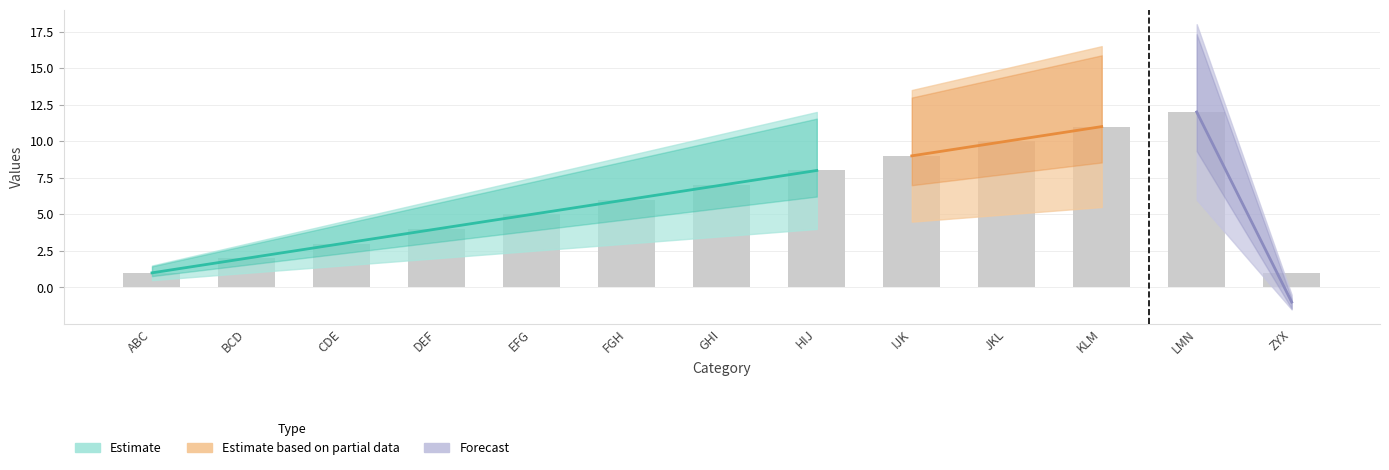

What is the label of the 7th bar from the right?

GHI